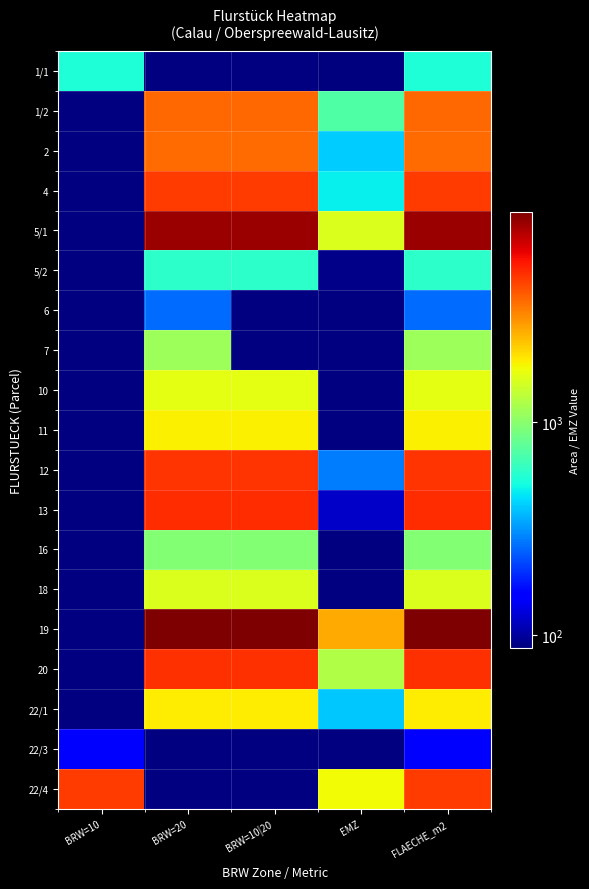

What value does the 6 series have at FLAECHE_m2?

260.0